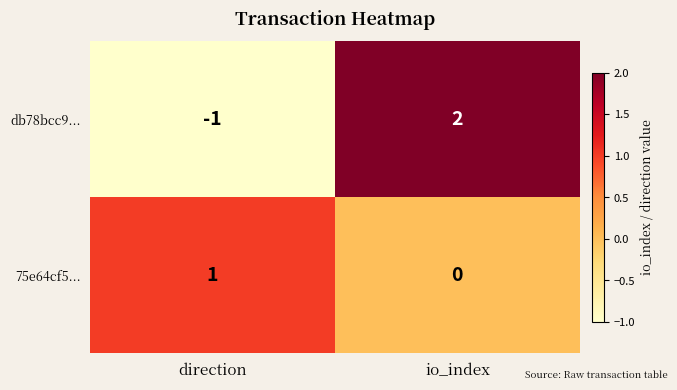

Which label corresponds to the smallest value in the chart?

direction